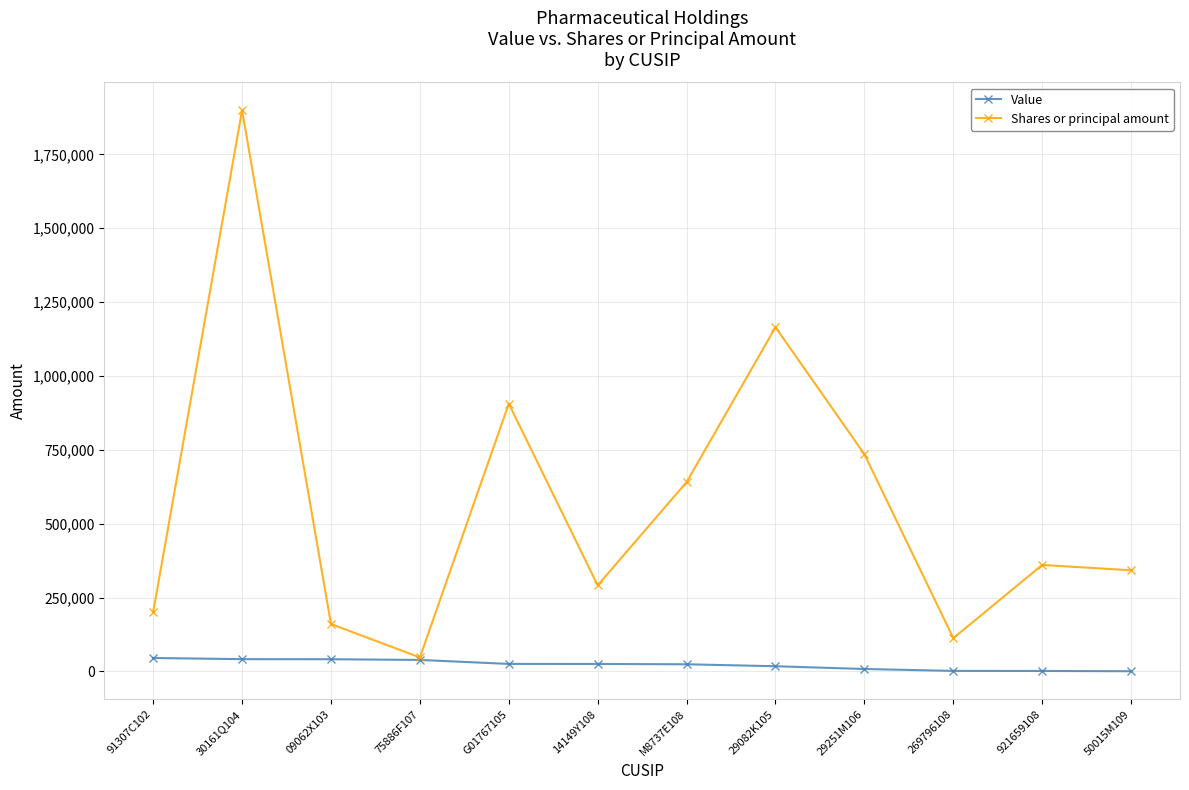

Which series changed the most between G01767105 and 921659108?

Shares or principal amount